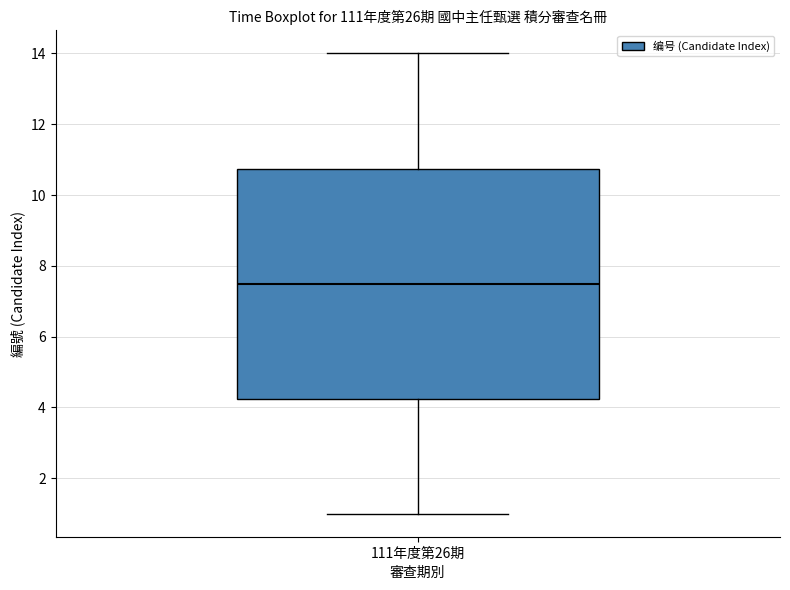

Read this box plot against the y-axis: the position of the median line, the range covered by the box, and the ends of both whiskers. The values are not printed on the chart, so give them approximately, as read against the axis.

median 7.6, box 4.2 to 10.8, whiskers 1.0 to 14.0